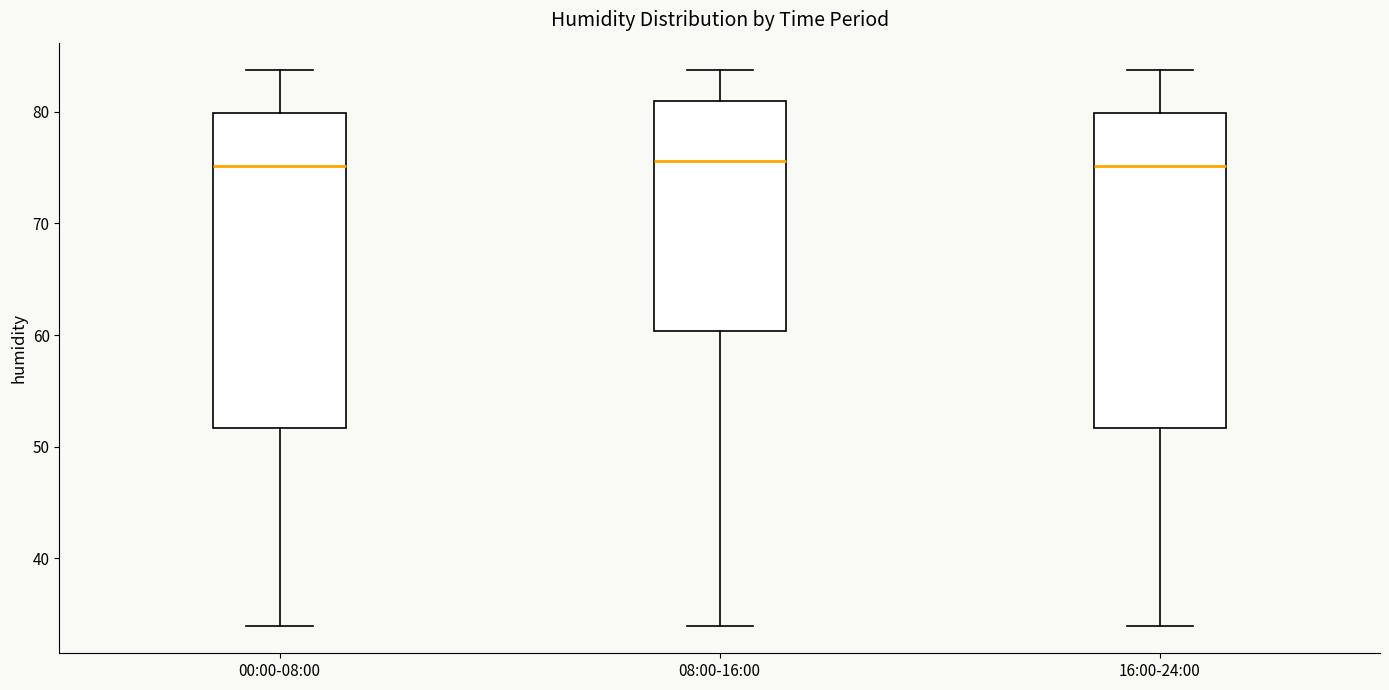

Reading left to right, read every box against the y-axis: the position of its median line, the range the box covers, and the ends of its whiskers. The values are not printed on the chart, so give them approximately, as read against the axis.

00:00-08:00: median 75, box 52 to 80, whiskers 34 to 84
08:00-16:00: median 76, box 60 to 81, whiskers 34 to 84
16:00-24:00: median 75, box 52 to 80, whiskers 34 to 84